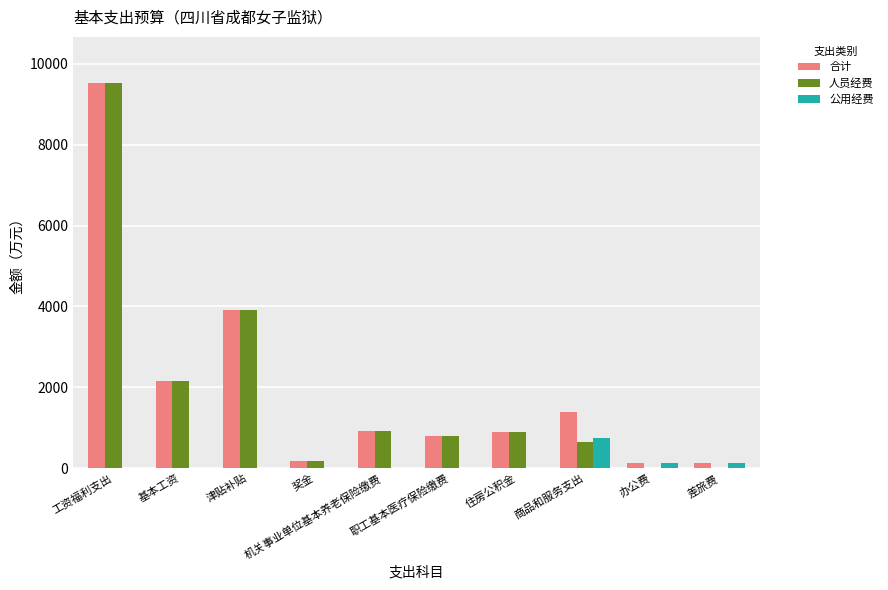

What is the sum of all 合计 values?

20064.8